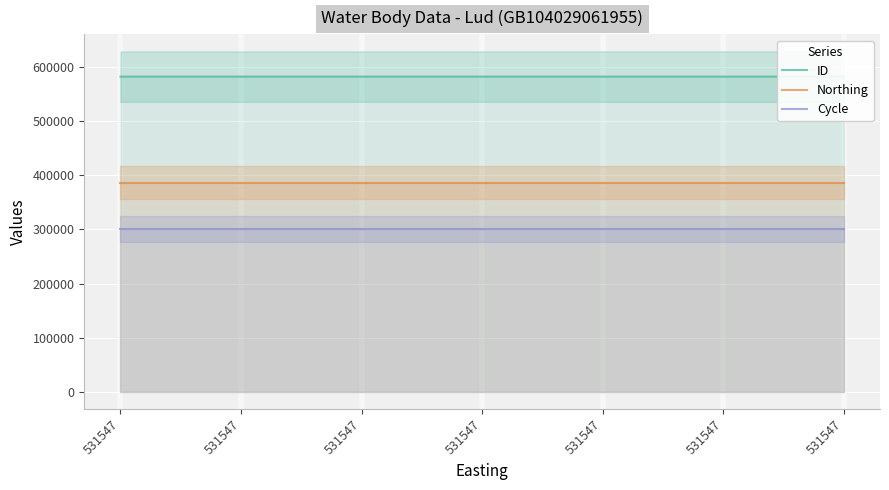

Rank the series at 531547 from lowest to highest value.

Cycle, Northing, ID